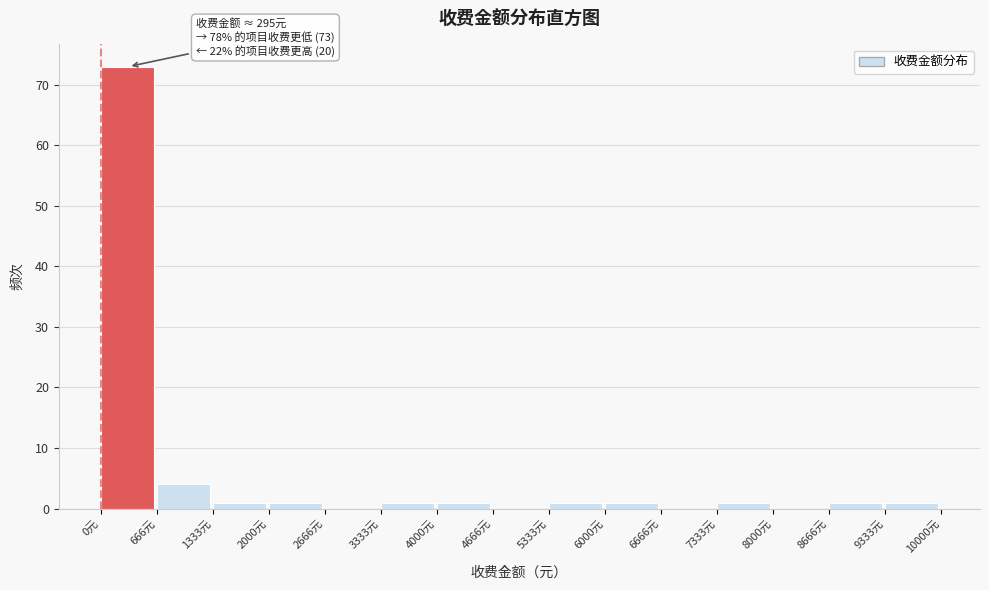

Which range on the x-axis has the tallest bar?

0 to 700